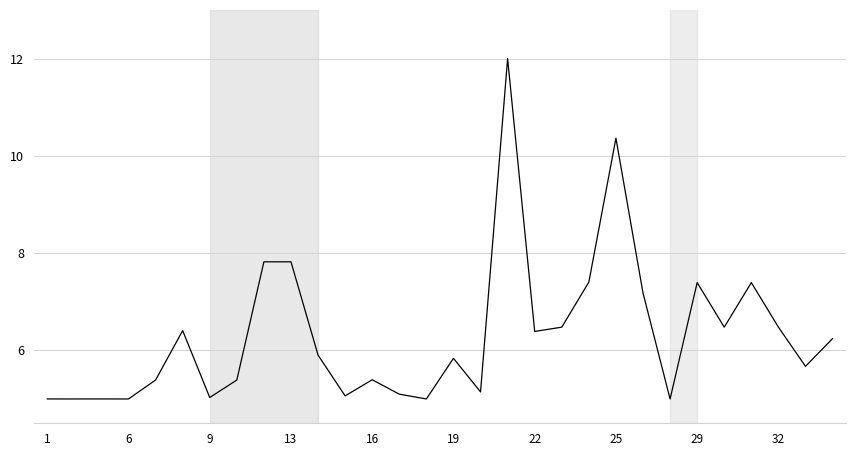

How many lines are shown in the chart?

1